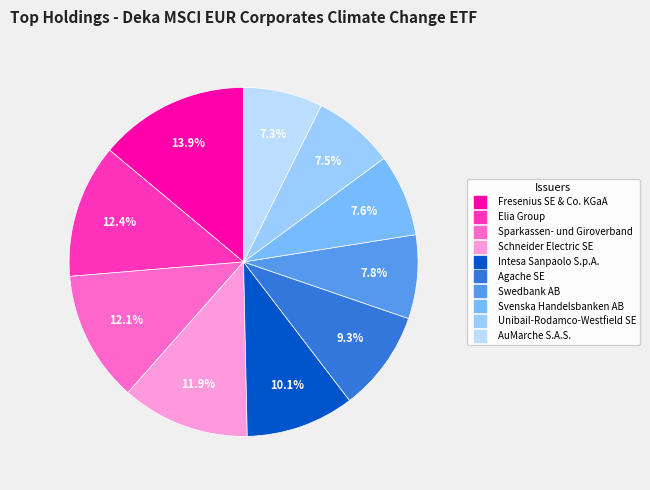

Which slice is the largest?

Fresenius SE & Co. KGaA